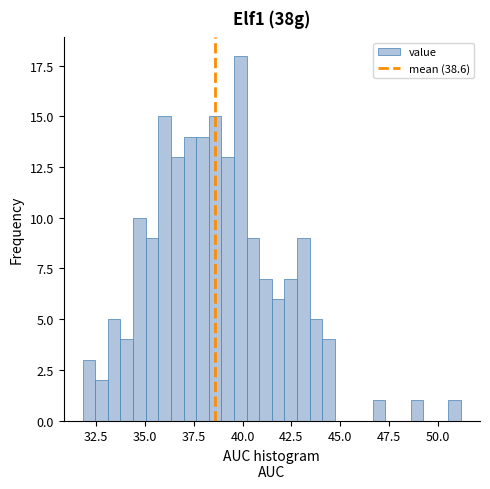

Read against the x-axis, roughly where is the centre of the tallest bar?

40.0